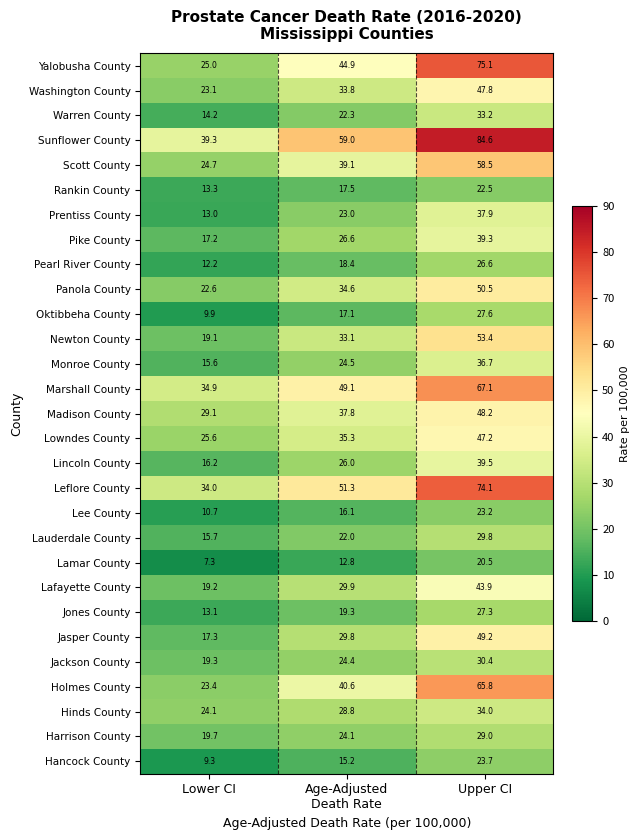

Is it true that Pearl River County equals 12.2 at Lower CI?

True